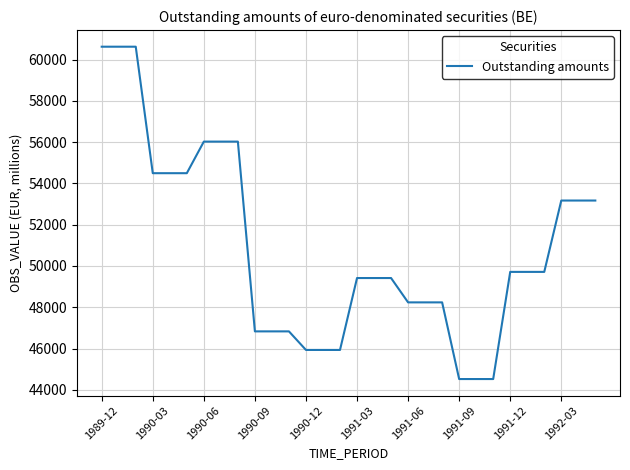

Reading left to right, transcribe all the data shown in this chart.

60625.9	60625.9	60625.9	54497.0	54497.0	54497.0	56027.2	56027.2	56027.2	46831.9	46831.9	46831.9	45932.0	45932.0	45932.0	49416.6	49416.6	49416.6	48237.3	48237.3	48237.3	44522.4	44522.4	44522.4	49714.2	49714.2	49714.2	53171.8	53171.8	53171.8